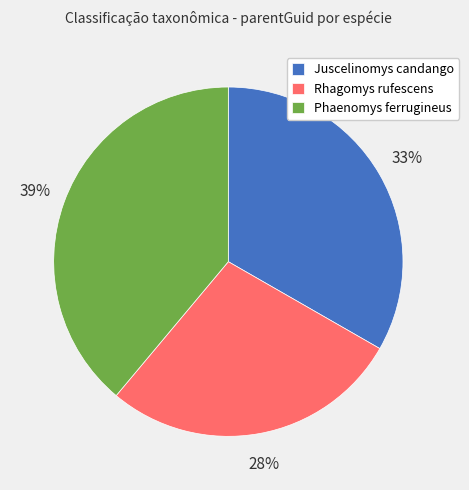

To the nearest percent, what portion does Juscelinomys candango represent?

33%